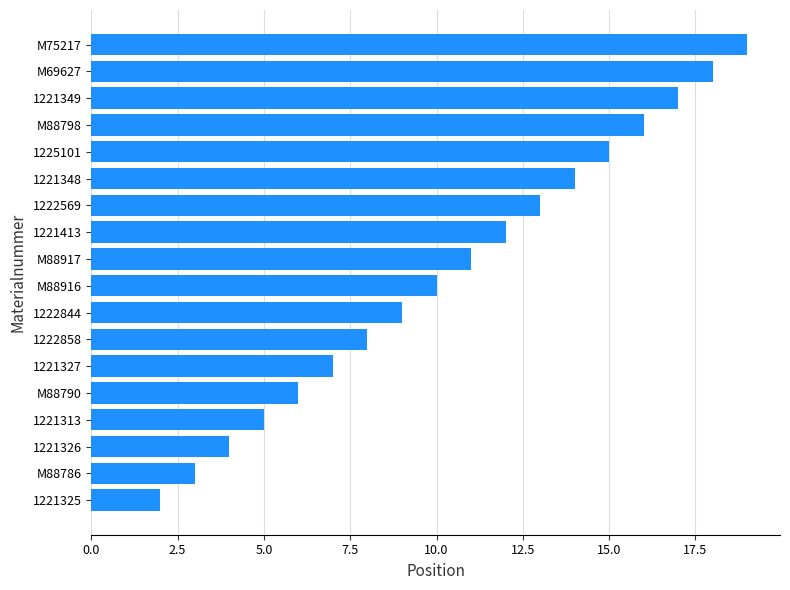

How many bars are there in total?

18